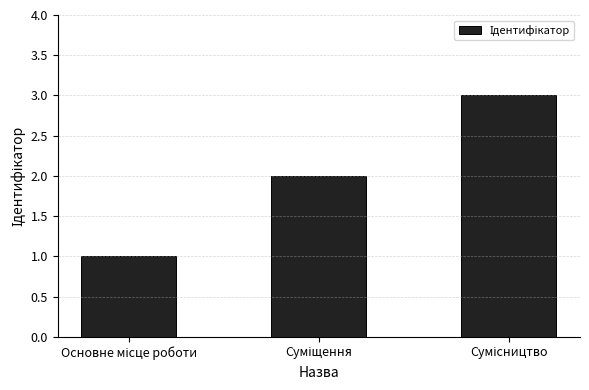

What is the greatest value displayed?

3